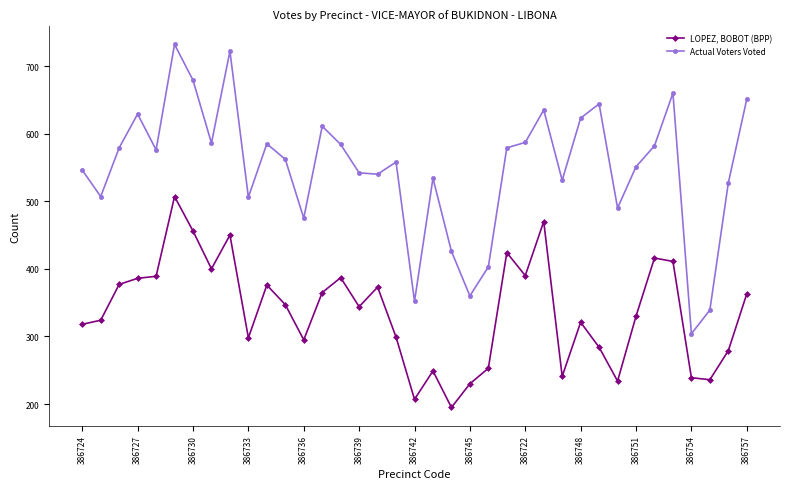

Rank the series by their maximum value, from lowest to highest.

LOPEZ, BOBOT (BPP), Actual Voters Voted